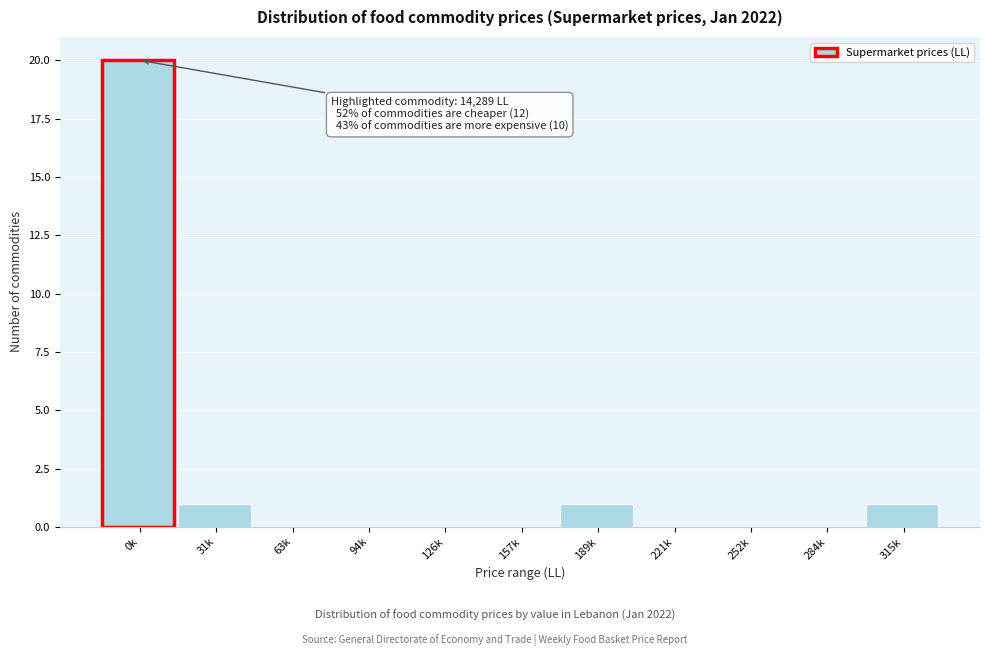

Reading right to left, list all the values displayed in this chart.

315k=1	284k=0	252k=0	221k=0	189k=1	157k=0	126k=0	94k=0	63k=0	31k=1	0k=20